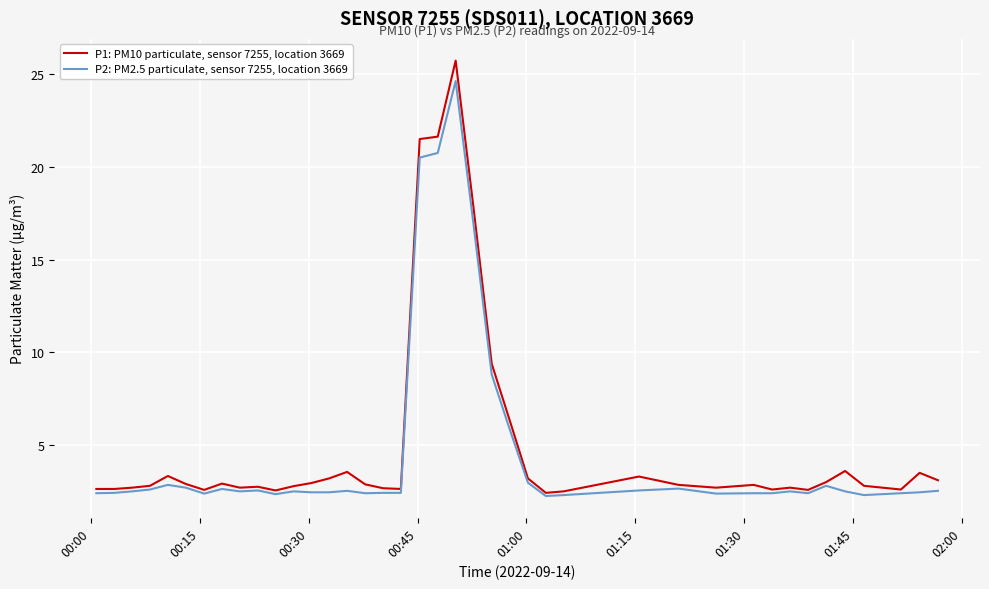

Which series has the widest spread of values?

P1: PM10 particulate, sensor 7255, location 3669